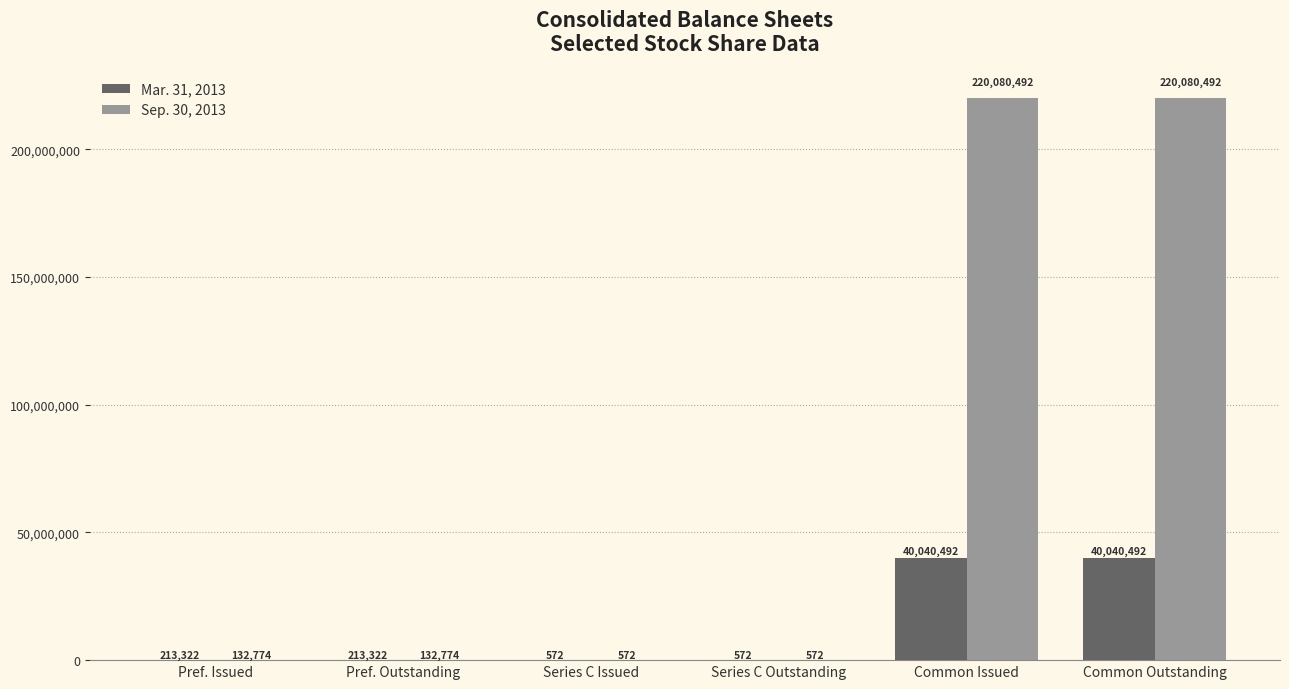

Read the Sep. 30, 2013 value at Series C Issued, to the nearest 100.

600